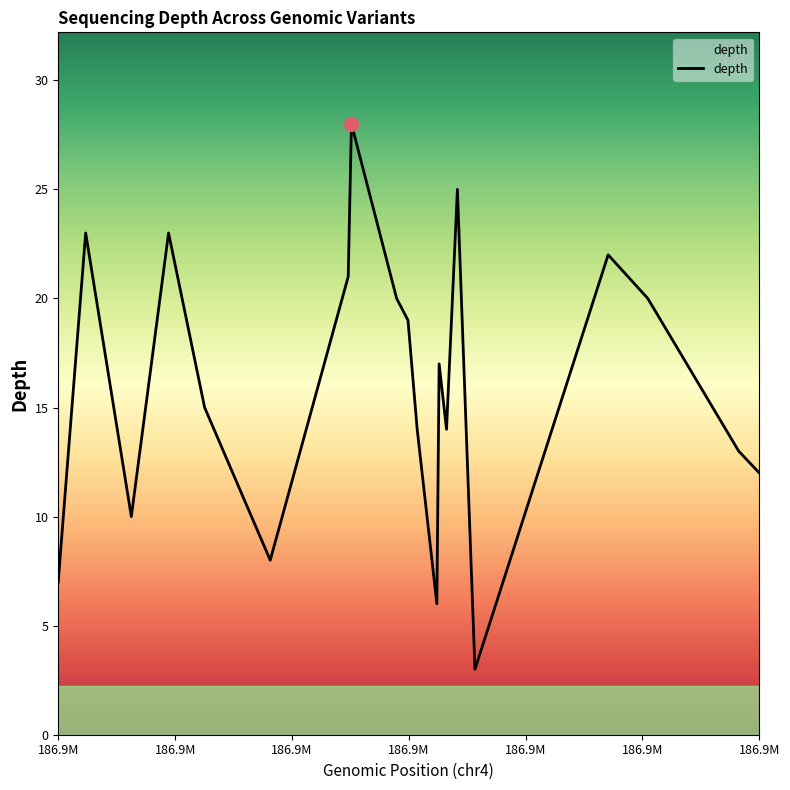

Reading left to right, extract all data points from this chart.

7	8	23	10	23	15	8	21	28	20	19	14	6	17	14	25	3	22	20	13	12